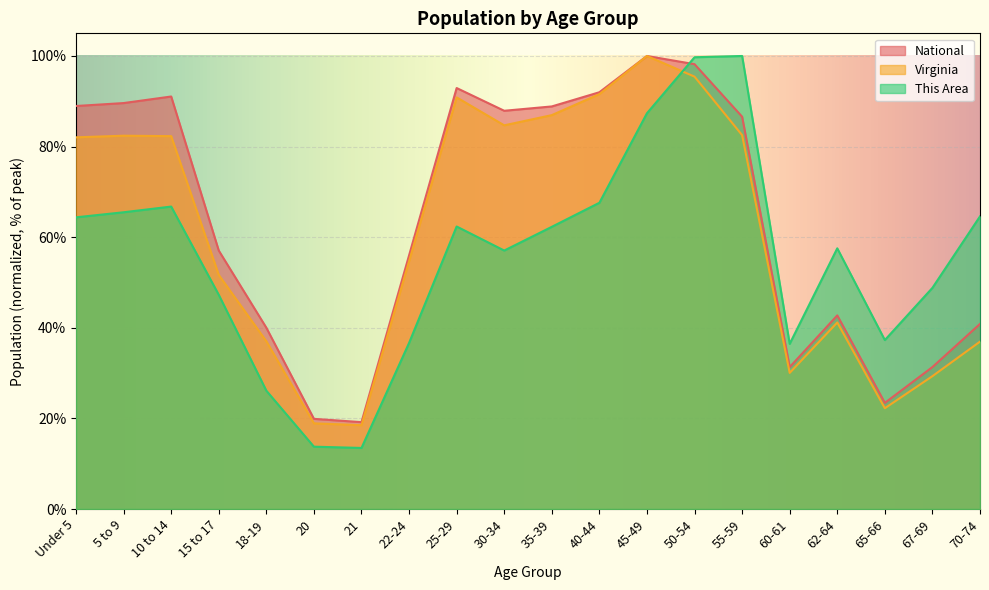

How many lines are shown in the chart?

3